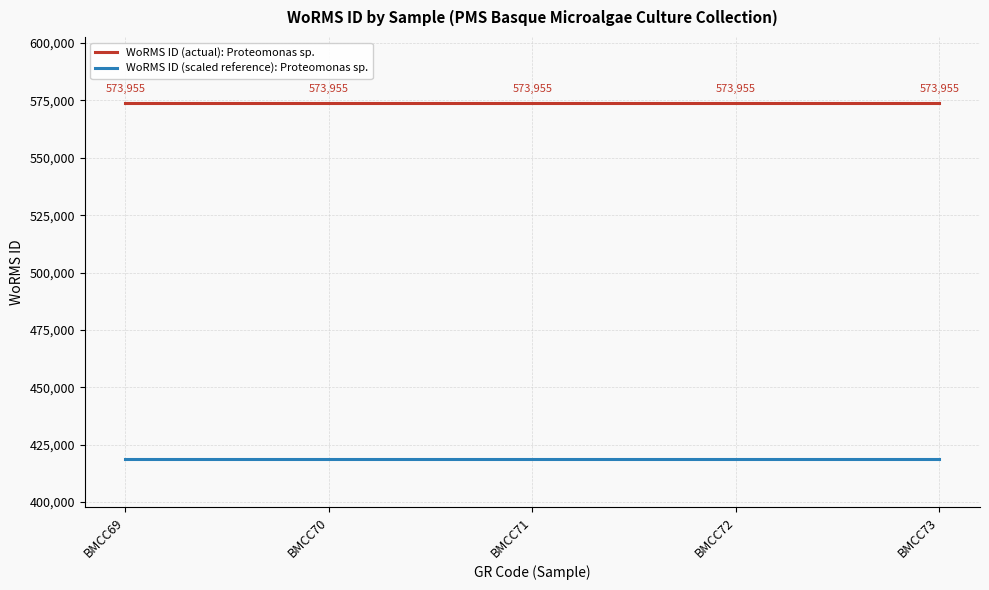

What is the approximate value of WoRMS ID (actual): Proteomonas sp. at BMCC70?

573955.0